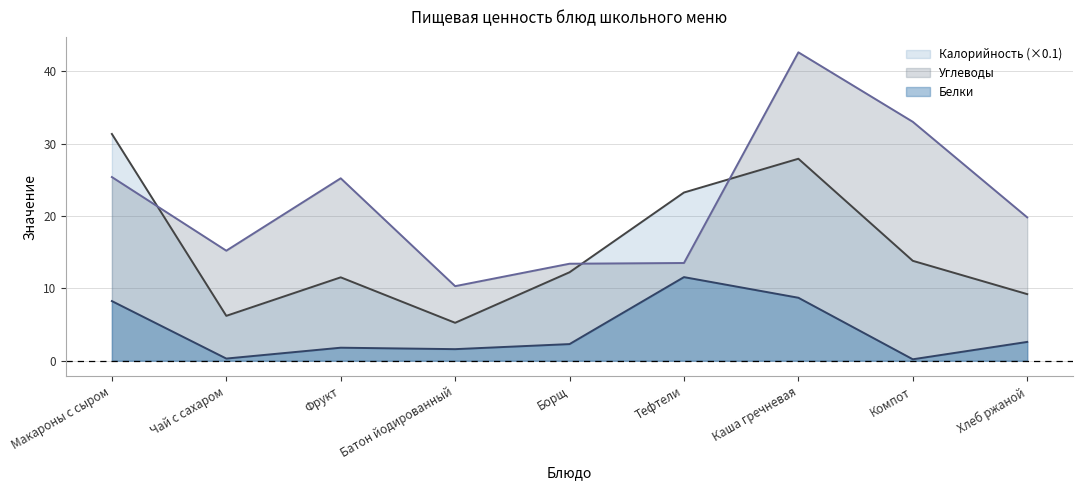

At how many categories does at least one series exceed 31?

3